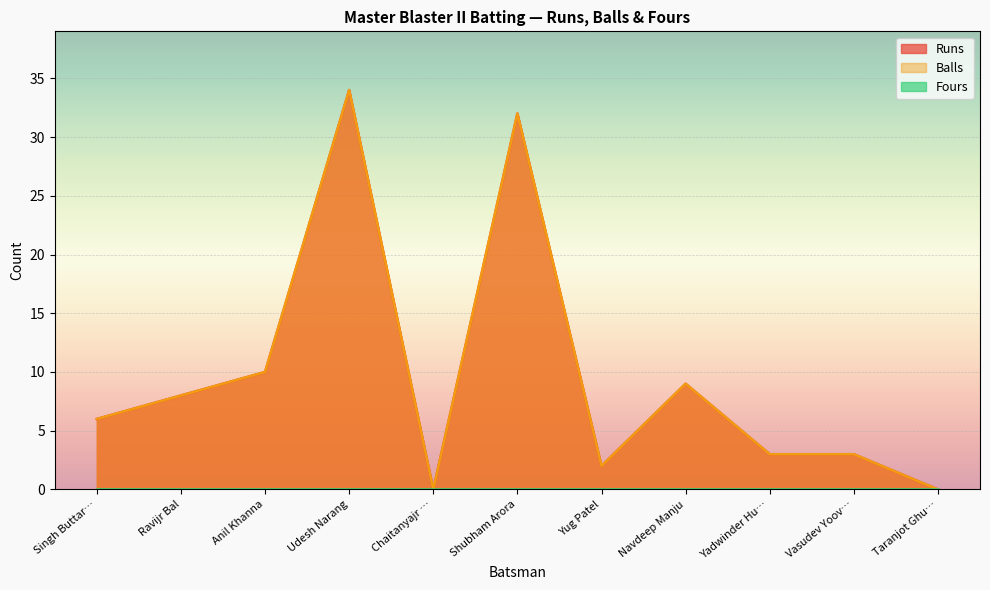

How many lines are shown in the chart?

3